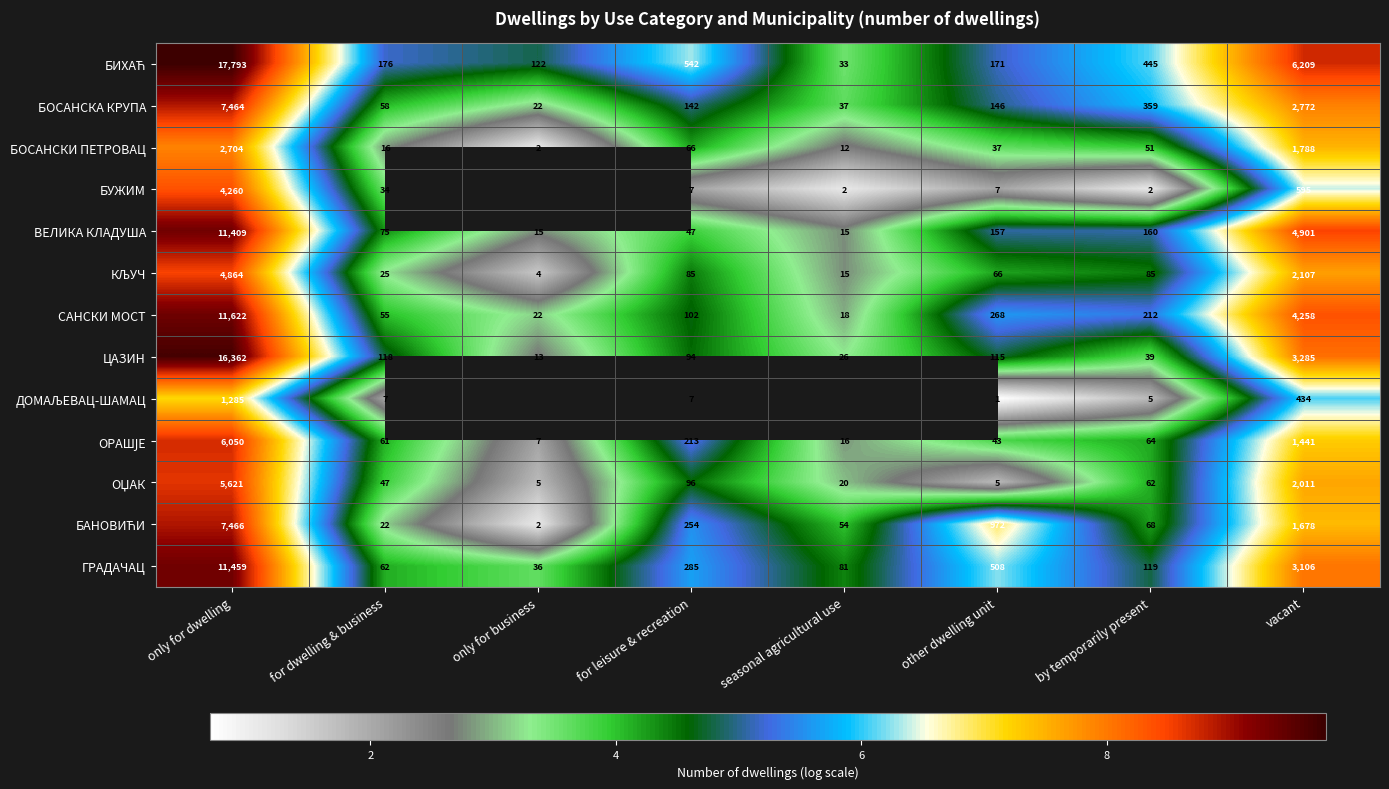

At which label is ВЕЛИКА КЛАДУША closest to 5712?

vacant